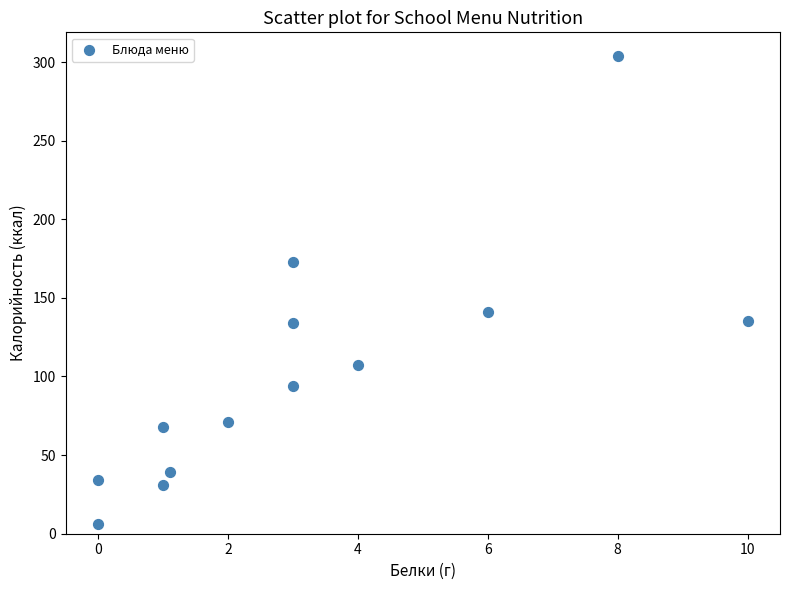

What is the range of Y values (max minus min)?

298.0